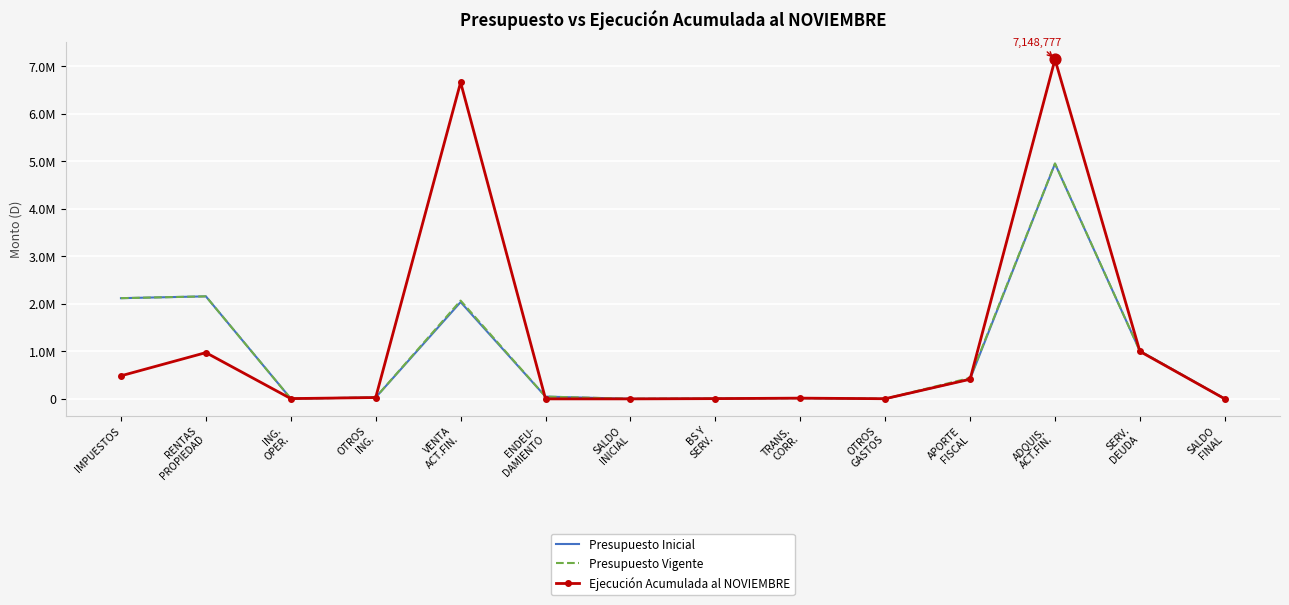

What are all the series names shown in the legend?

Presupuesto Inicial, Presupuesto Vigente, Ejecución Acumulada al NOVIEMBRE